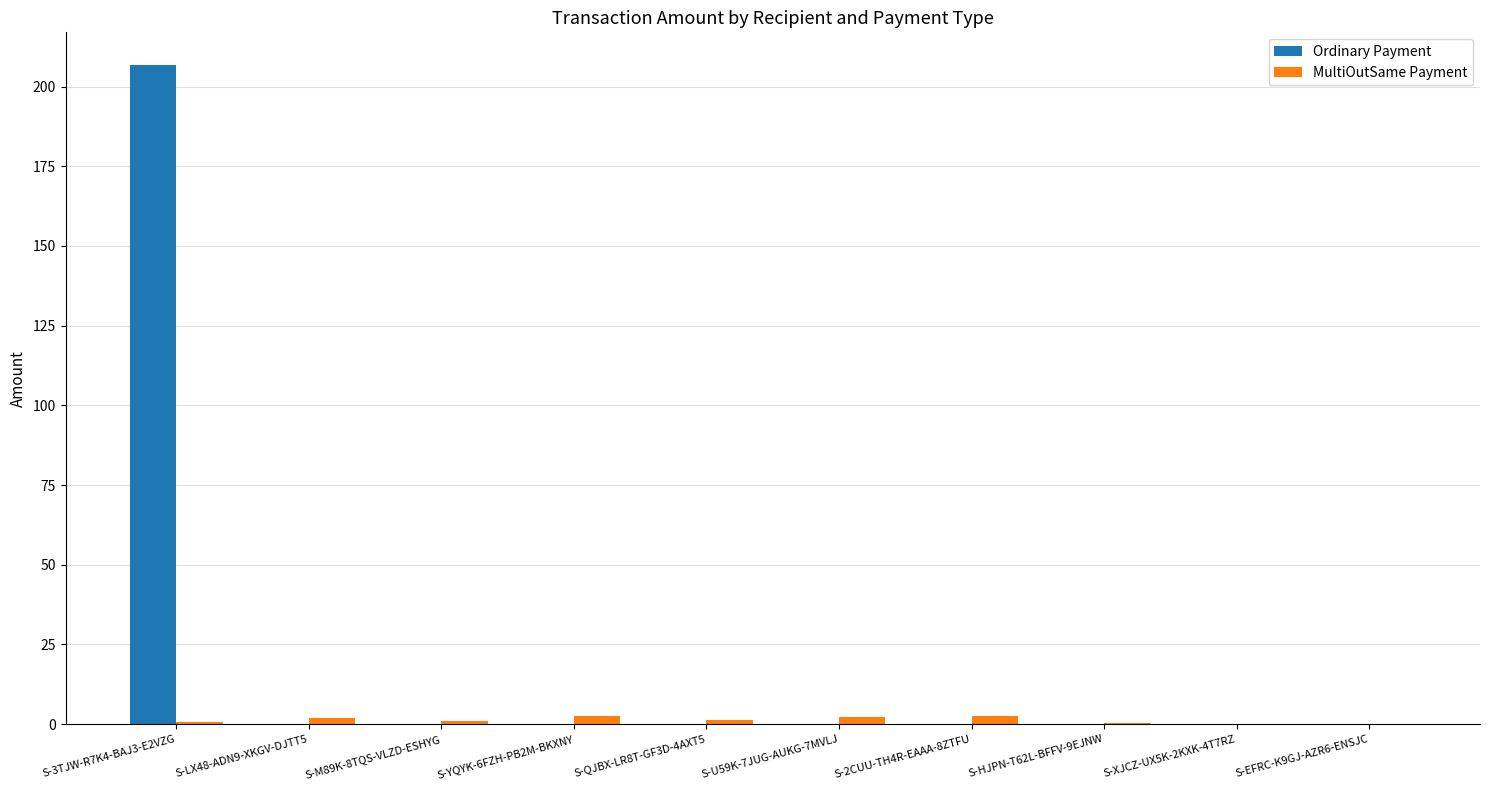

At which category does the chart reach its peak across all series?

S-3TJW-R7K4-BAJ3-E2VZG